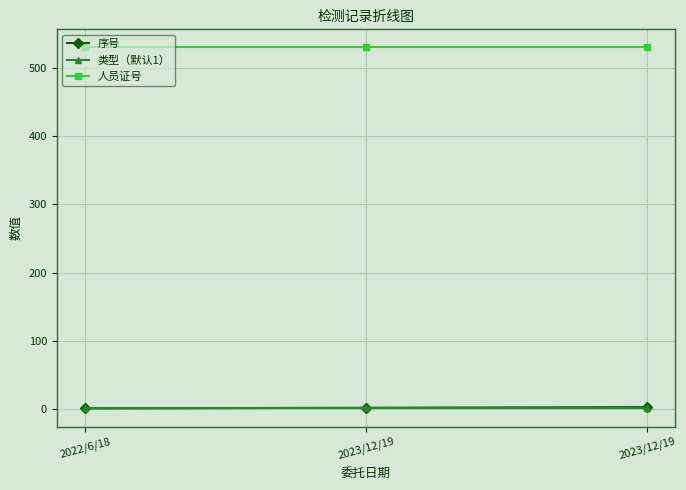

Which series has the largest range (max minus min)?

序号